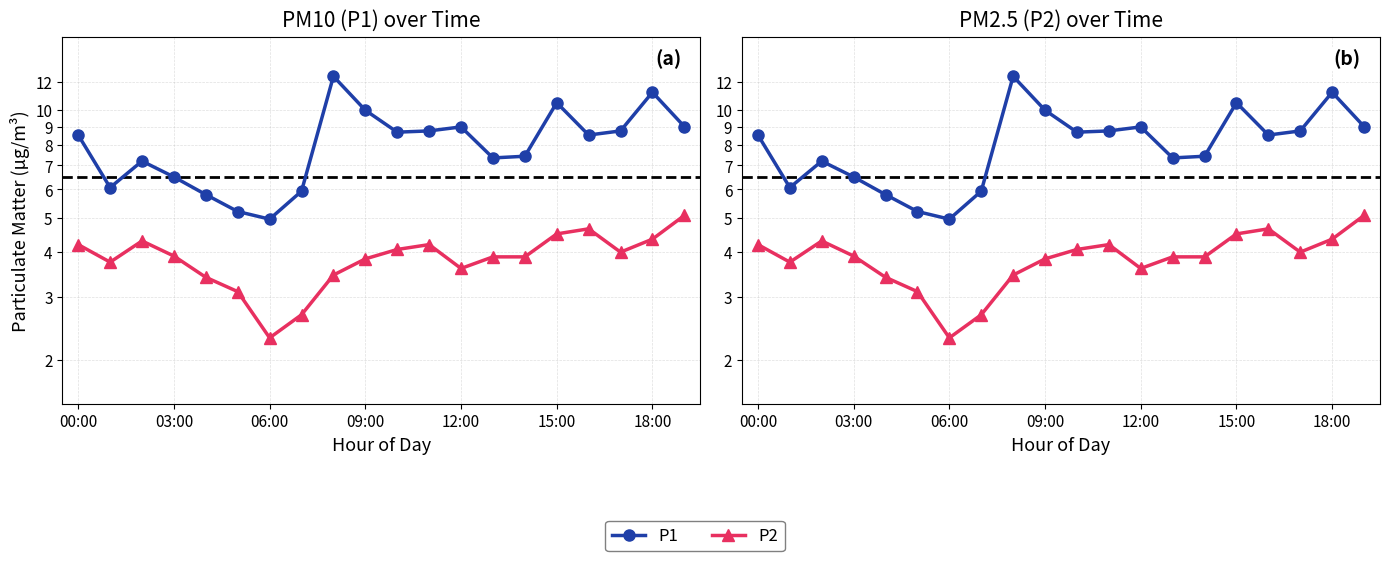

True or false: P2 and P1 cross at least once.

False